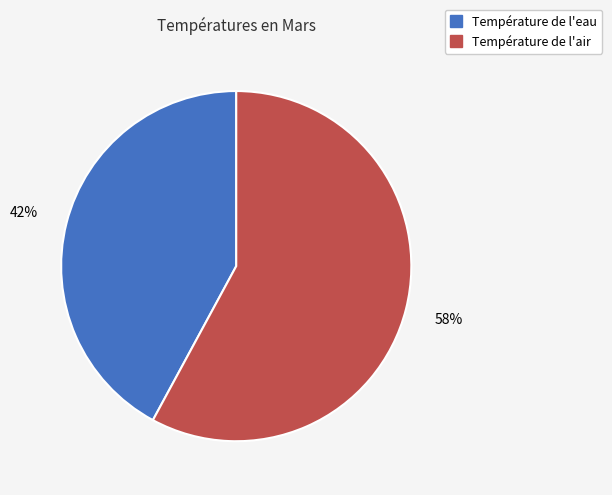

Does Température de l'eau represent more than half of the total?

No